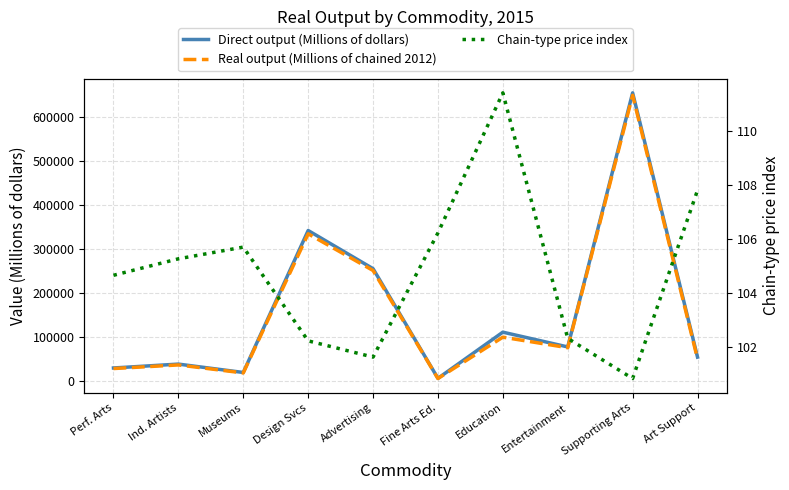

True or false: Real output (Millions of chained 2012) and Direct output (Millions of dollars) intersect in this chart.

False